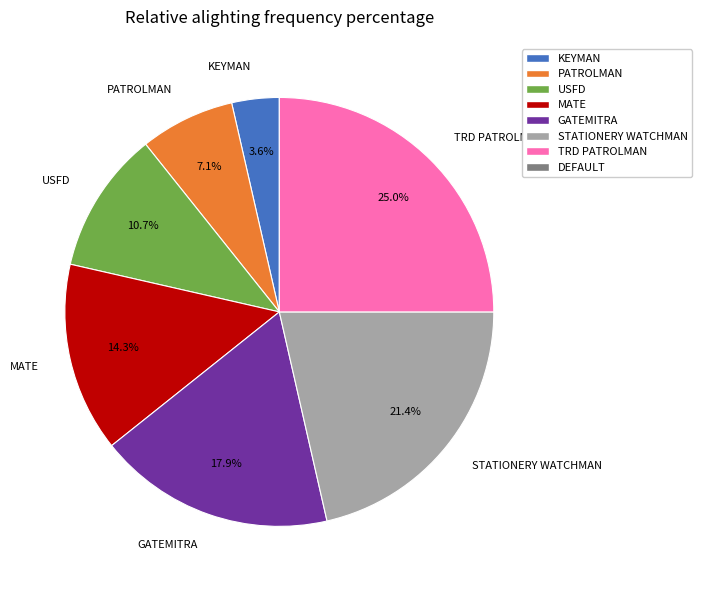

To the nearest percent, what percentage of the pie is GATEMITRA?

18%